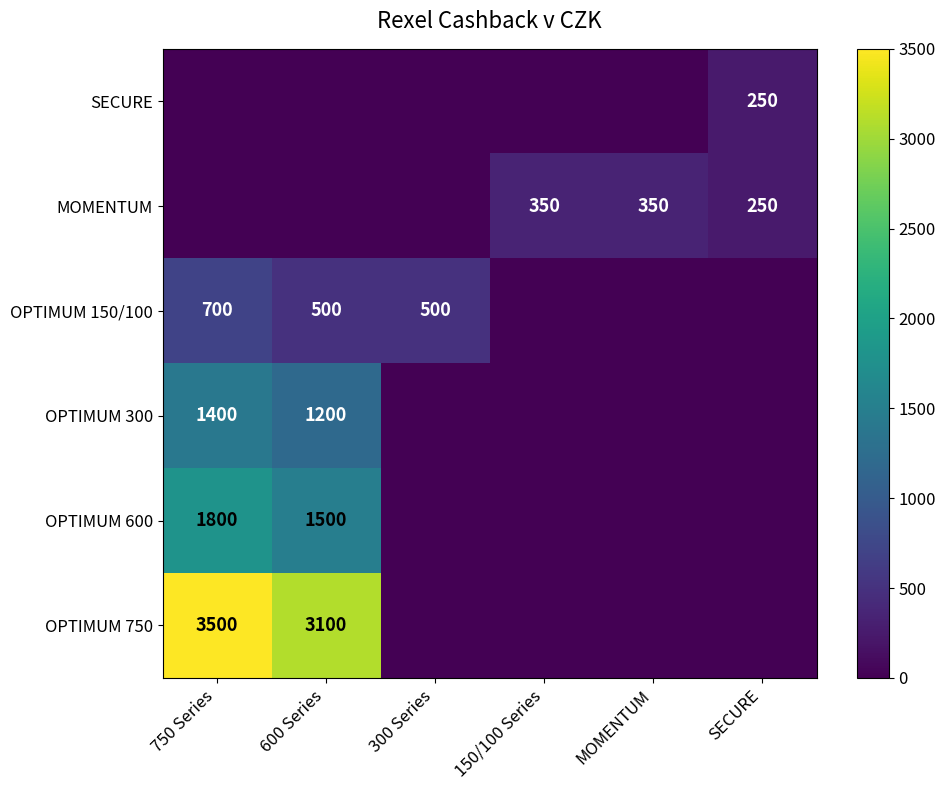

The value of OPTIMUM 150/100 at 600 Series is 500. True or false?

True